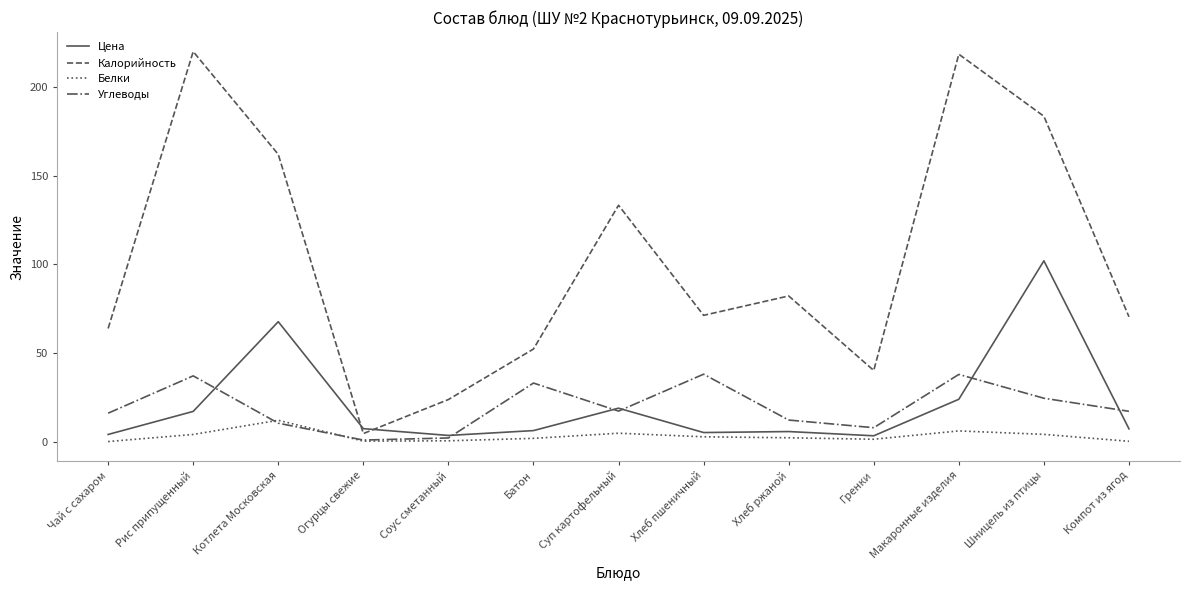

What is the maximum value shown in the chart?

220.0